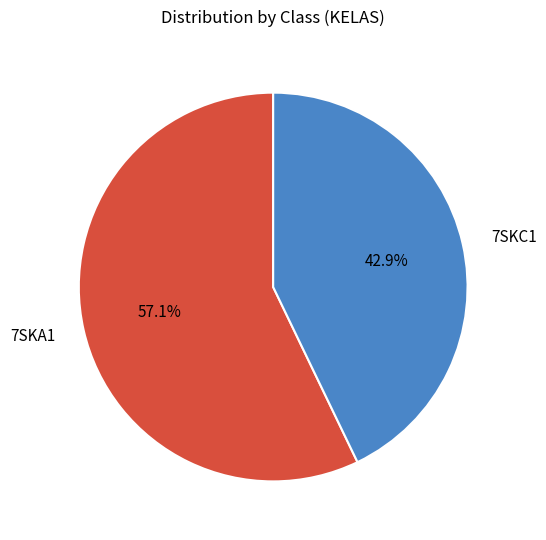

What percentage do 7SKA1 and 7SKC1 together represent?

100.0%